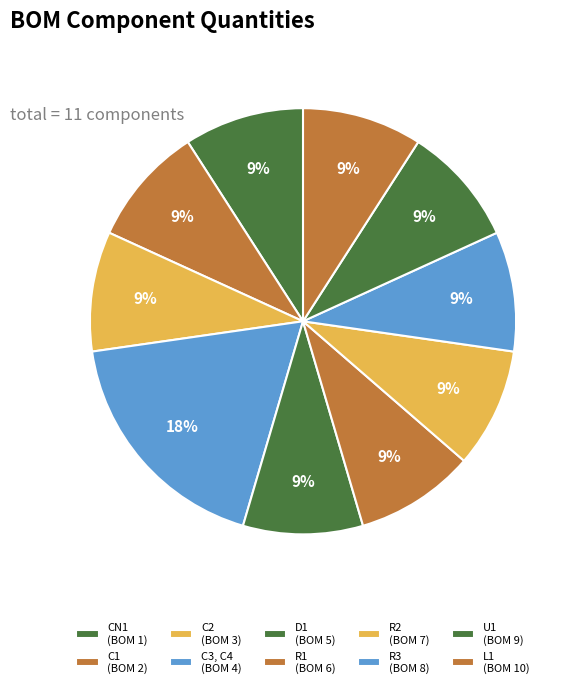

How many slices are in this pie chart?

10